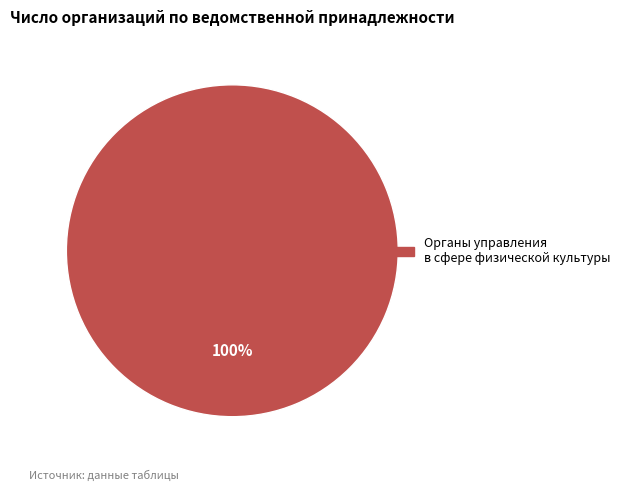

Is there a majority slice in this chart?

Yes